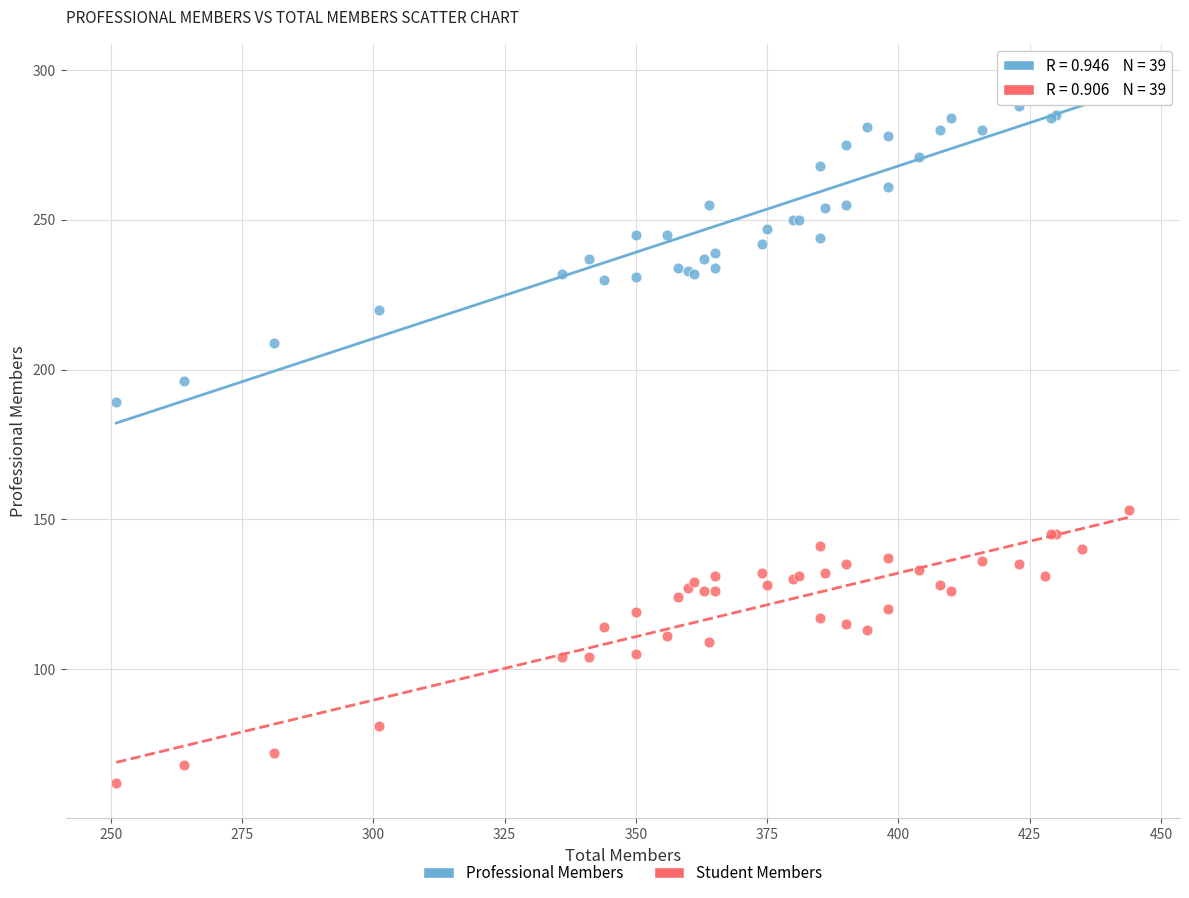

Which series reaches the minimum Y coordinate?

Student Members